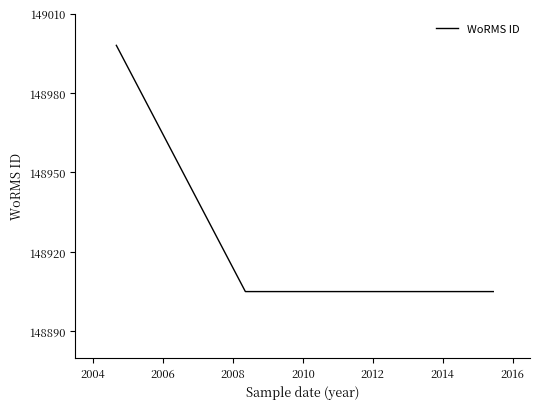

What is the difference between the maximum and minimum values?

93